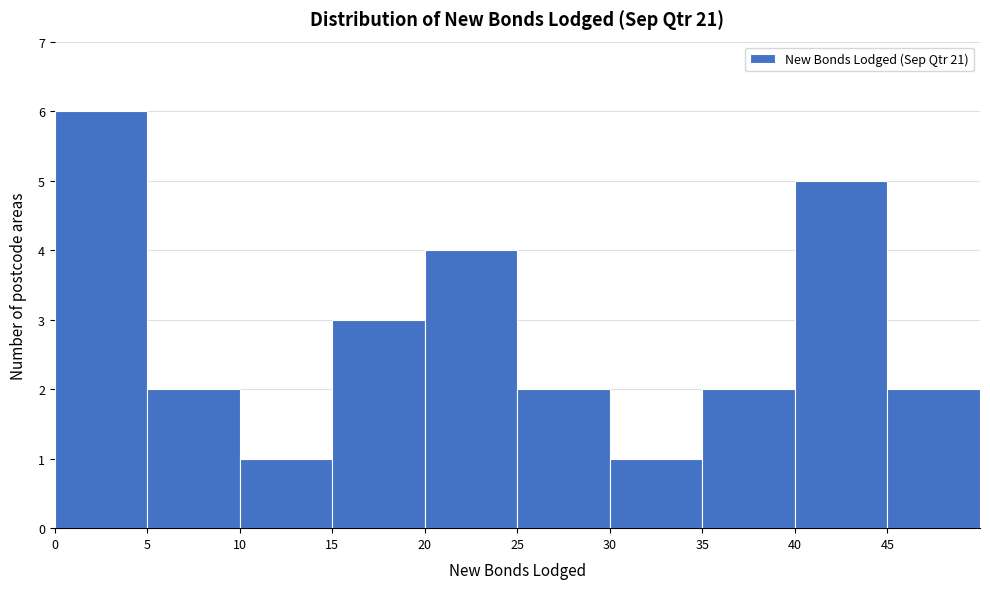

Reading left to right, list every bar in this chart as the range it spans on the x-axis followed by its height. The values are not printed on the chart, so give them approximately, as read against the axis.

0 to 5: 6
5 to 10: 2
10 to 15: 1
15 to 20: 3
20 to 25: 4
25 to 30: 2
30 to 35: 1
35 to 40: 2
40 to 45: 5
45 to 50: 2